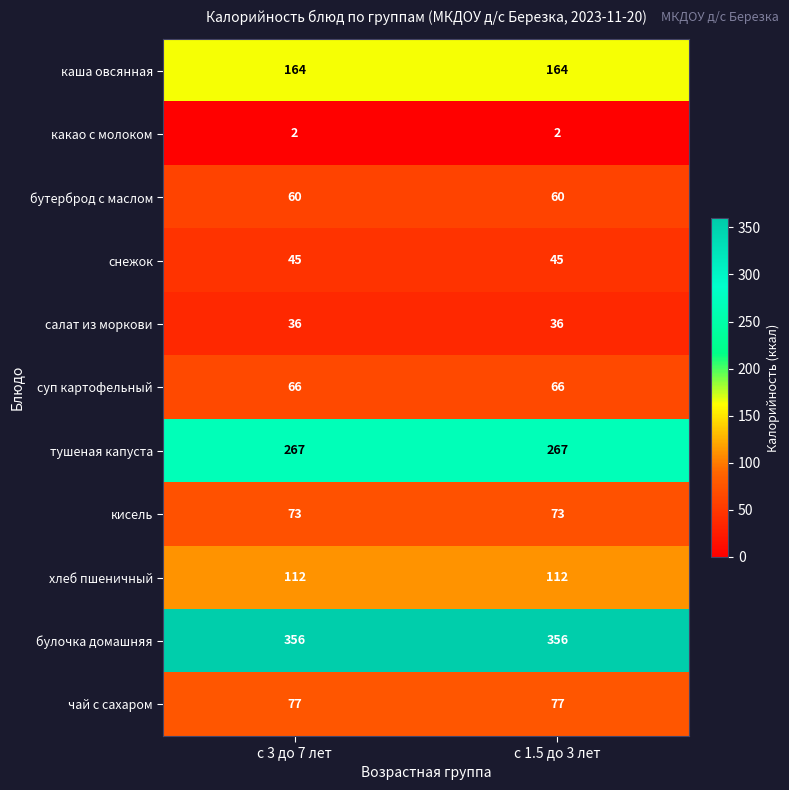

What is the total value across all series at с 3 до 7 лет?

1258